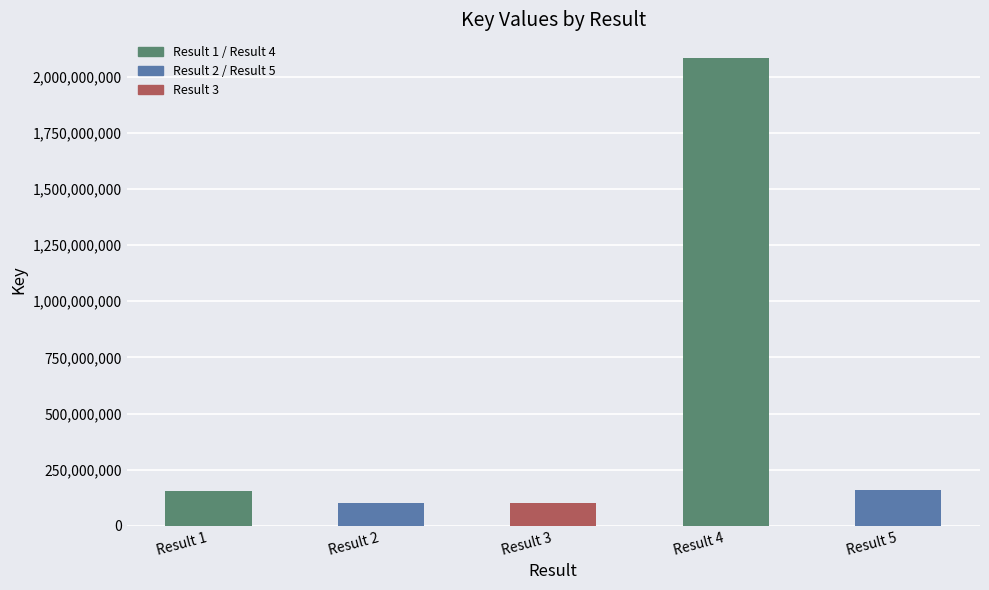

What is the value of the 1st bar from the left?

153790653